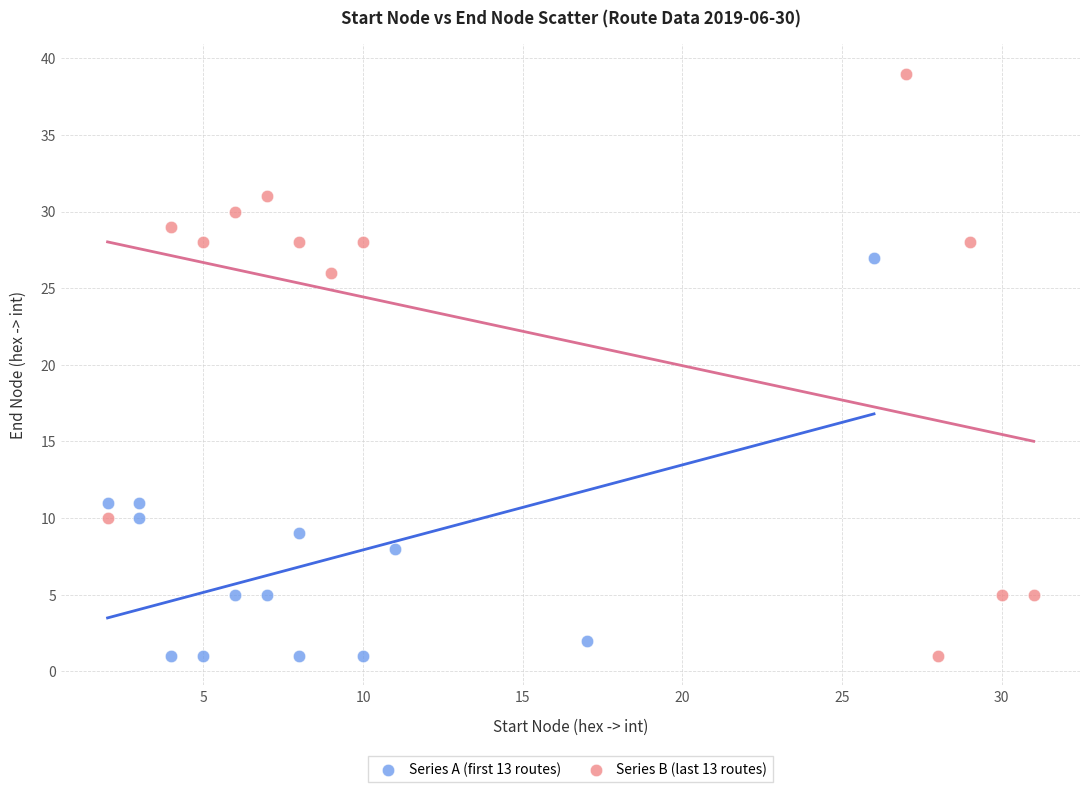

Which series has the largest Y range (max minus min)?

Series B (last 13 routes)